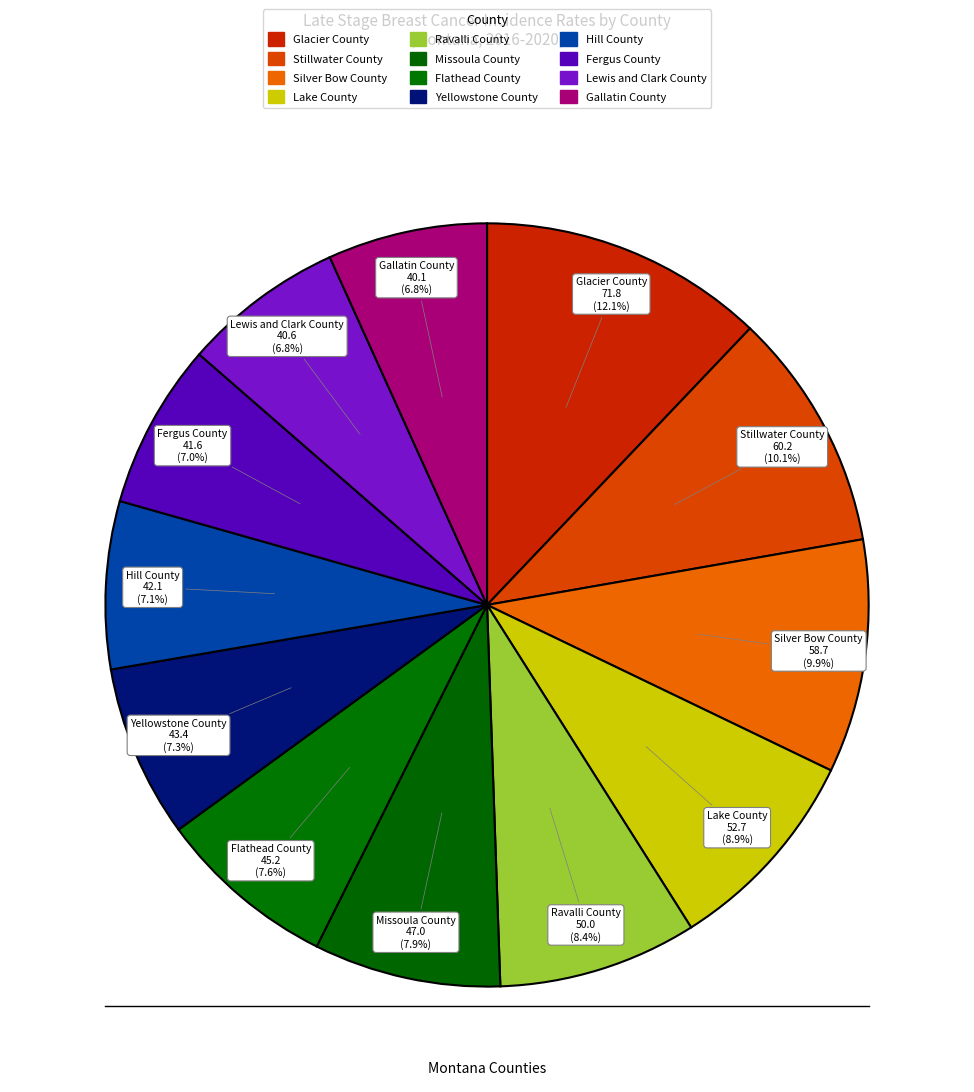

Is there a majority slice in this chart?

No